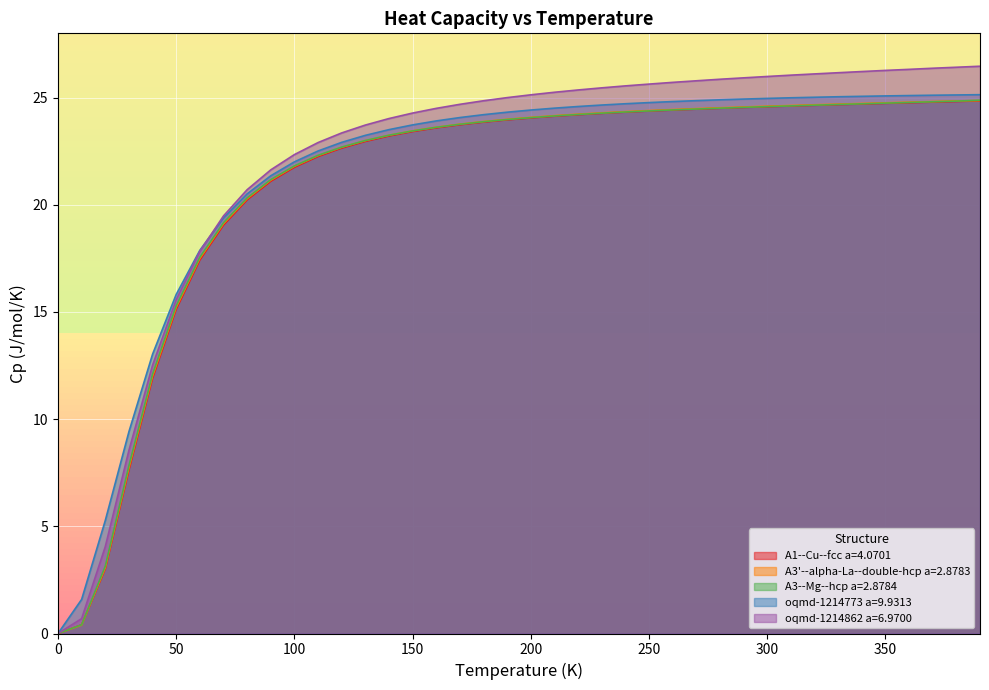

At which label does oqmd-1214773 a=9.9313 first exceed 24?

170.0